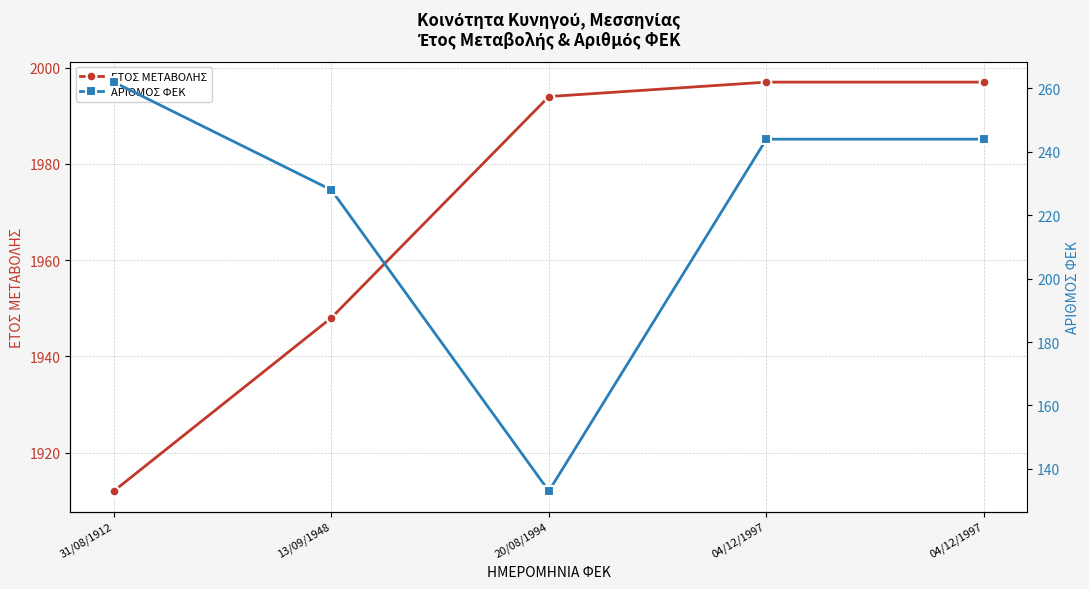

The value of ΕΤΟΣ ΜΕΤΑΒΟΛΗΣ at 04/12/1997 is 471. True or false?

False